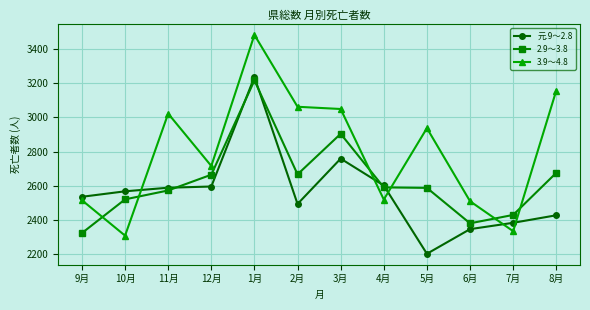

Is it true that 元.9～2.8 equals 3197 at 6月?

False